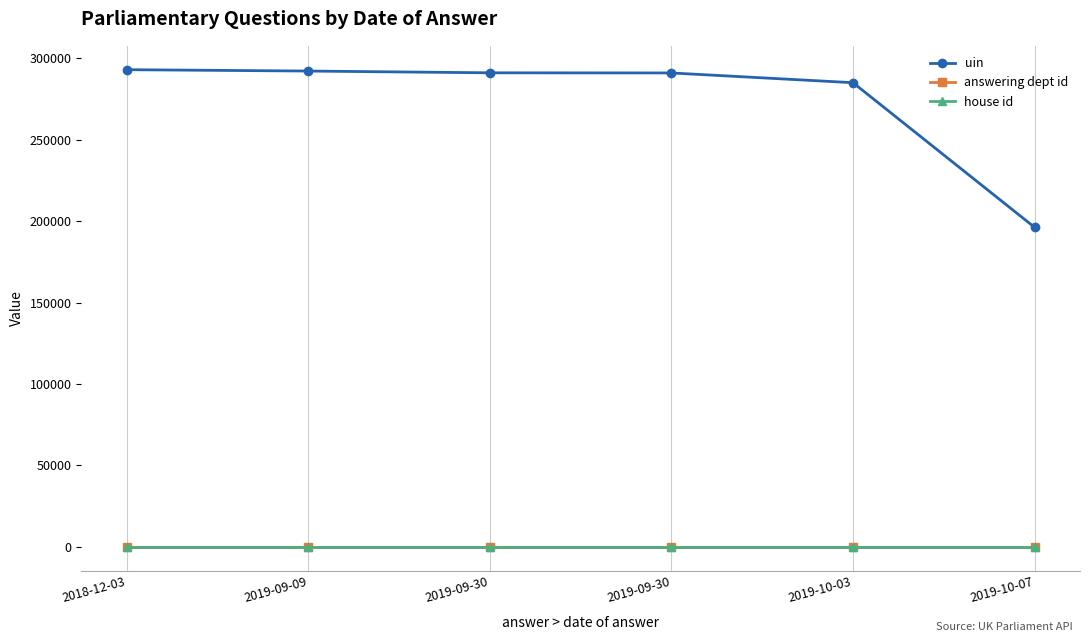

What is the spread (max minus min) of values at 2019-09-30?

291080